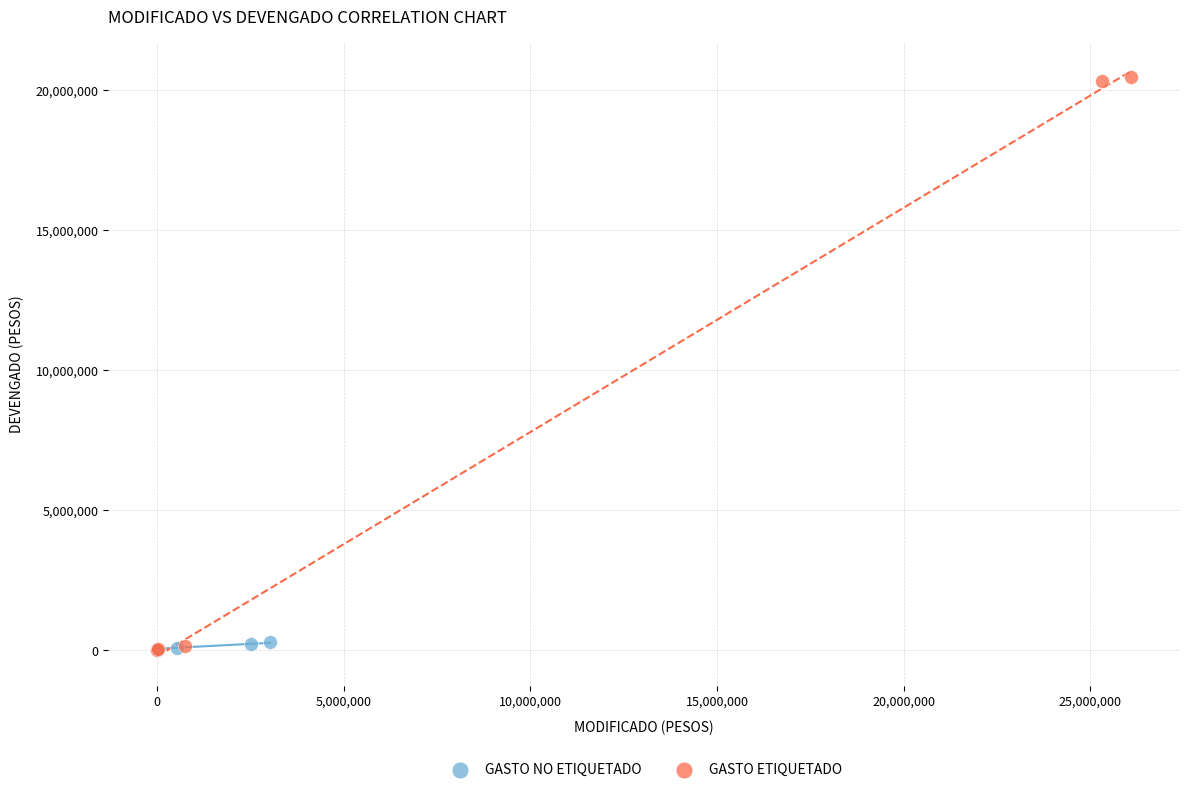

What are all the series names shown in the legend?

GASTO NO ETIQUETADO, GASTO ETIQUETADO